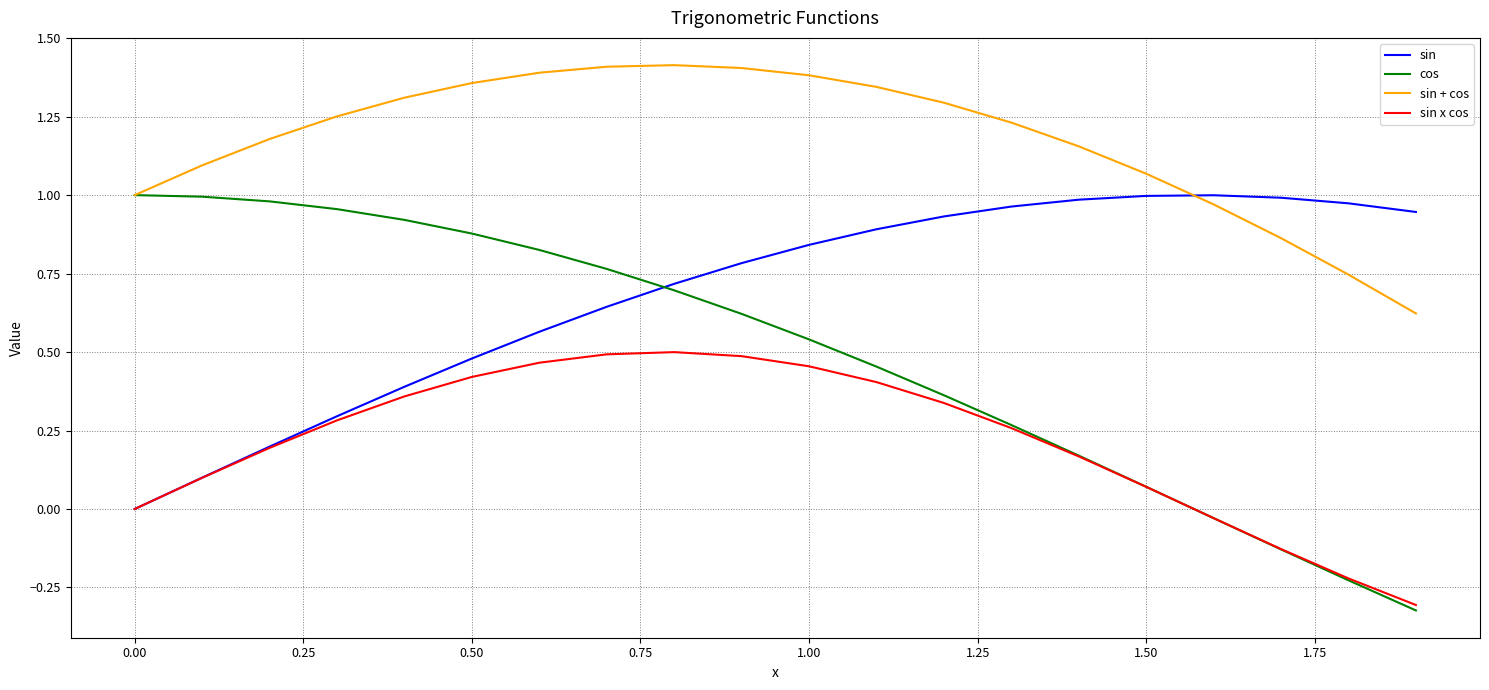

List the series in order of their overall mean, highest first.

sin + cos, sin, cos, sin x cos